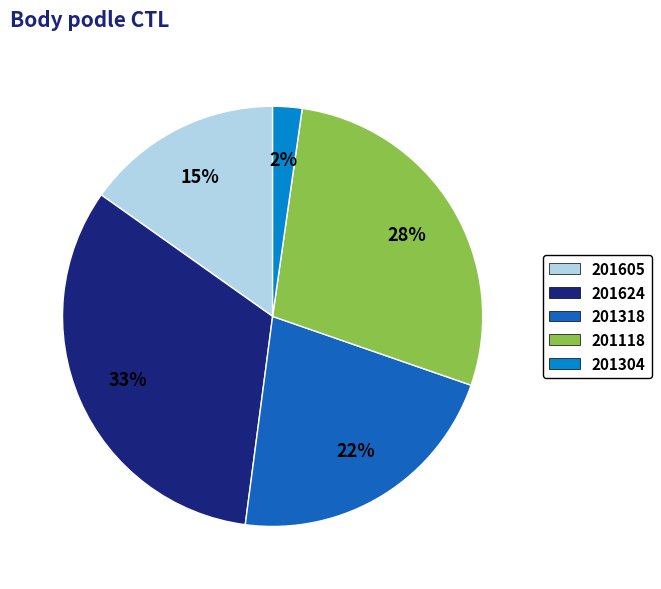

How many segments does this pie chart have?

5